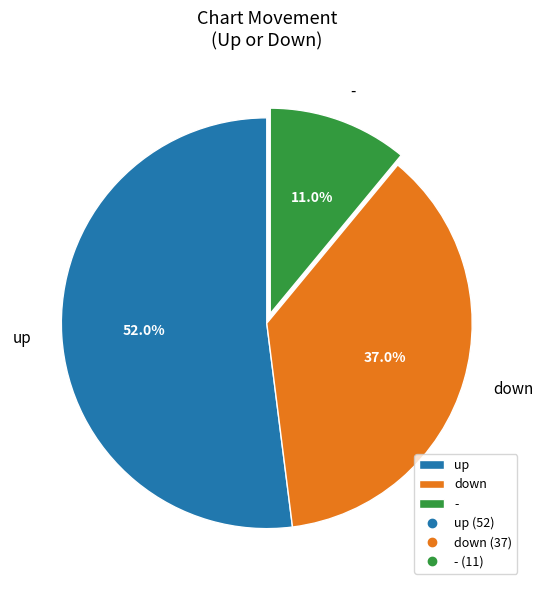

The - slice represents 1% of the pie. True or false?

False